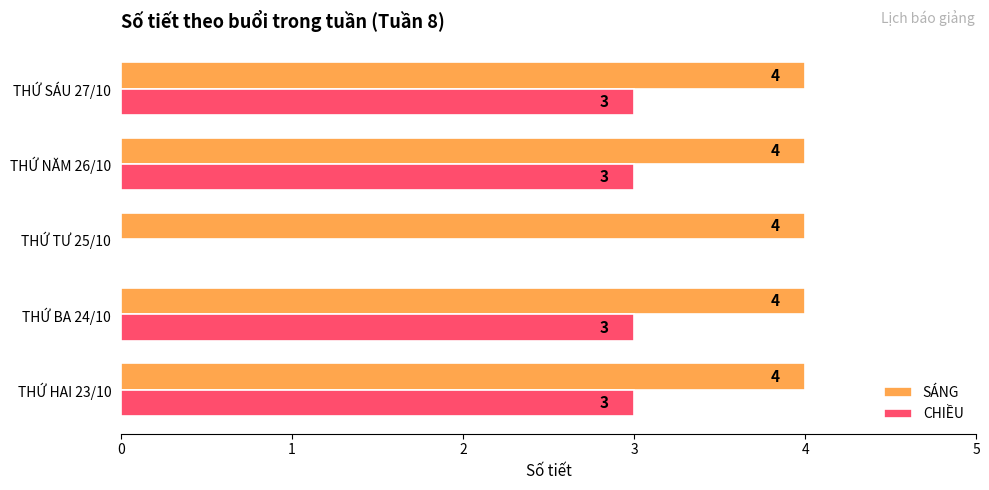

What is the sum of all SÁNG values?

20